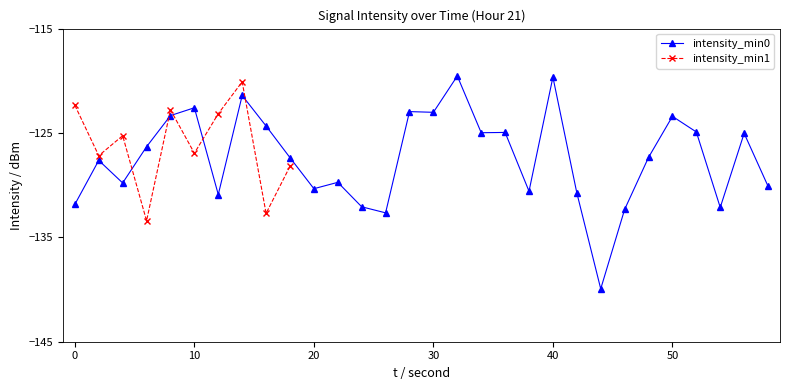

Rank the categories by value from highest to lowest.

32, 40, 14, 10, 28, 30, 8, 50, 16, 52, 36, 34, 56, 6, 48, 18, 2, 22, 4, 58, 20, 38, 42, 12, 0, 24, 54, 46, 26, 44